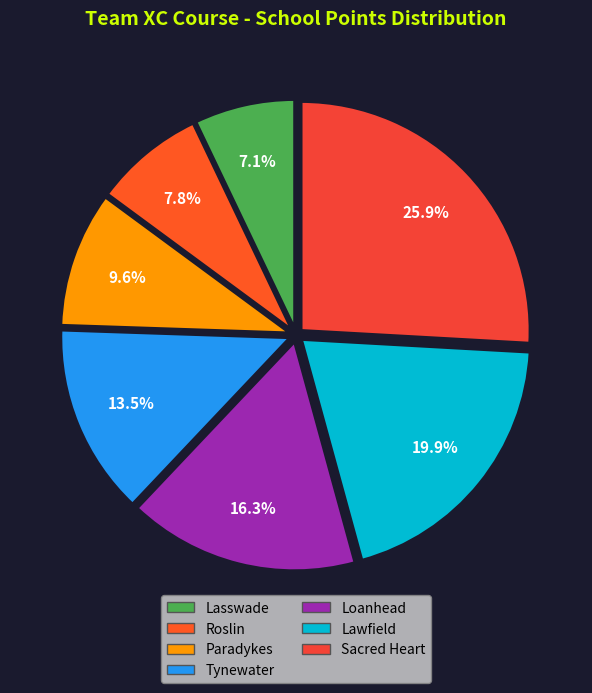

Rank the categories by value from highest to lowest.

Sacred Heart, Lawfield, Loanhead, Tynewater, Paradykes, Roslin, Lasswade